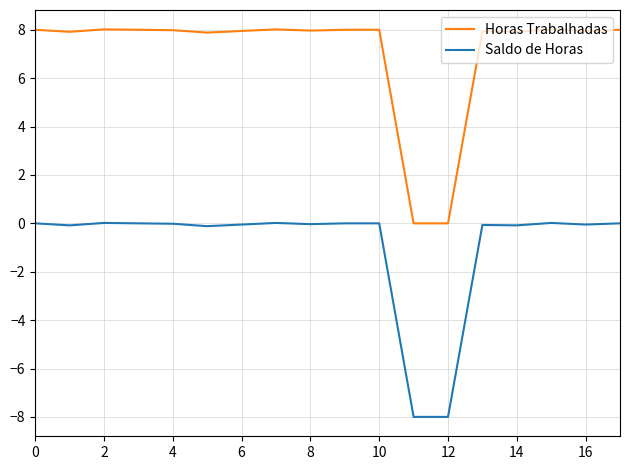

True or false: Saldo de Horas and Horas Trabalhadas cross at least once.

False